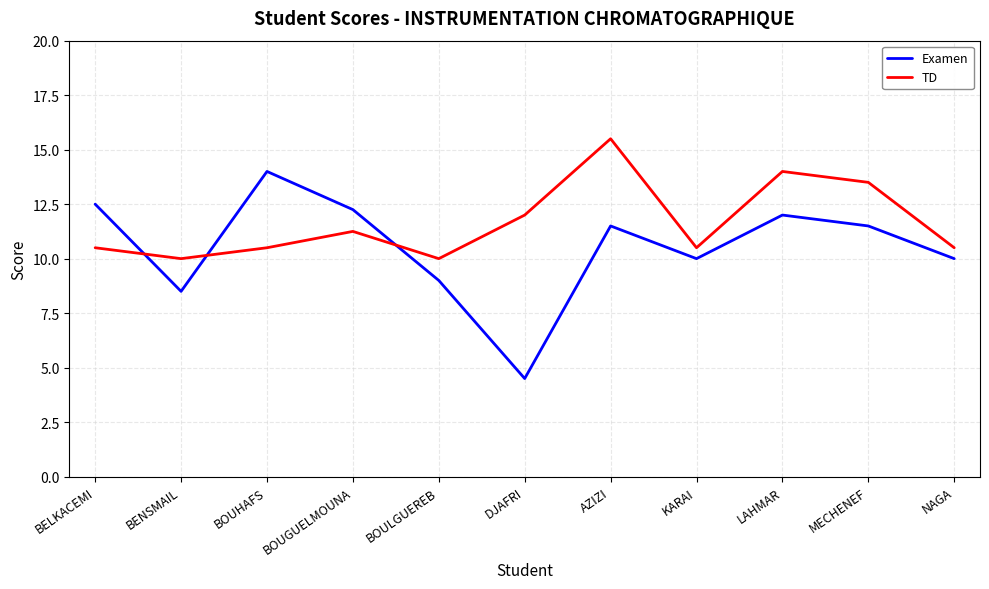

After their last crossing, which series has the higher values: Examen or TD?

TD